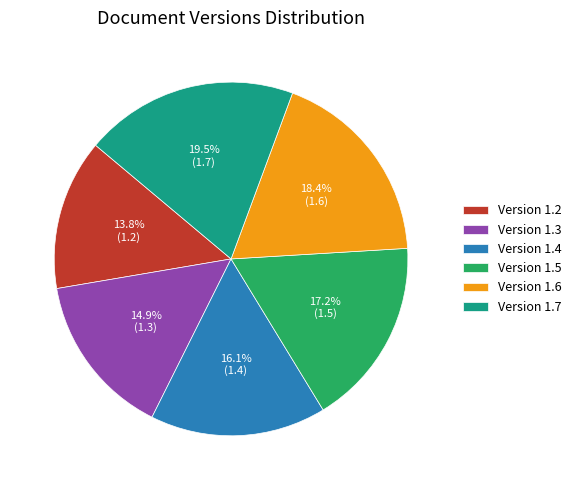

Does Version 1.5 represent more than half of the total?

No